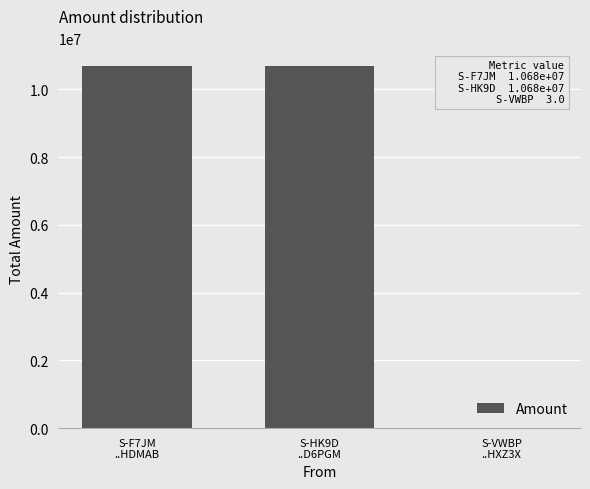

Reading left to right, transcribe all the data shown in this chart.

S-F7JM
..HDMAB=10678924.9	S-HK9D
..D6PGM=10678924.9	S-VWBP
..HXZ3X=3.0